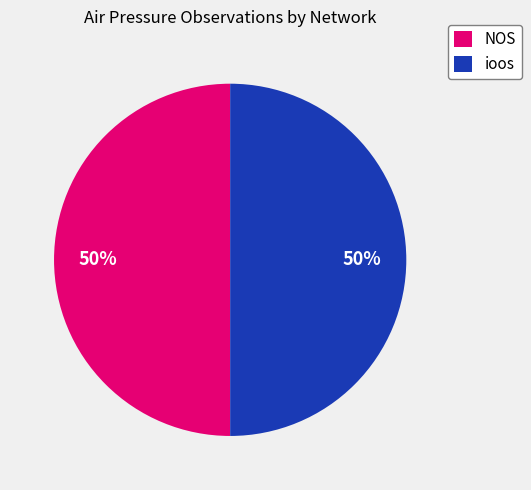

Is the sum of ioos and NOS greater than half?

Yes